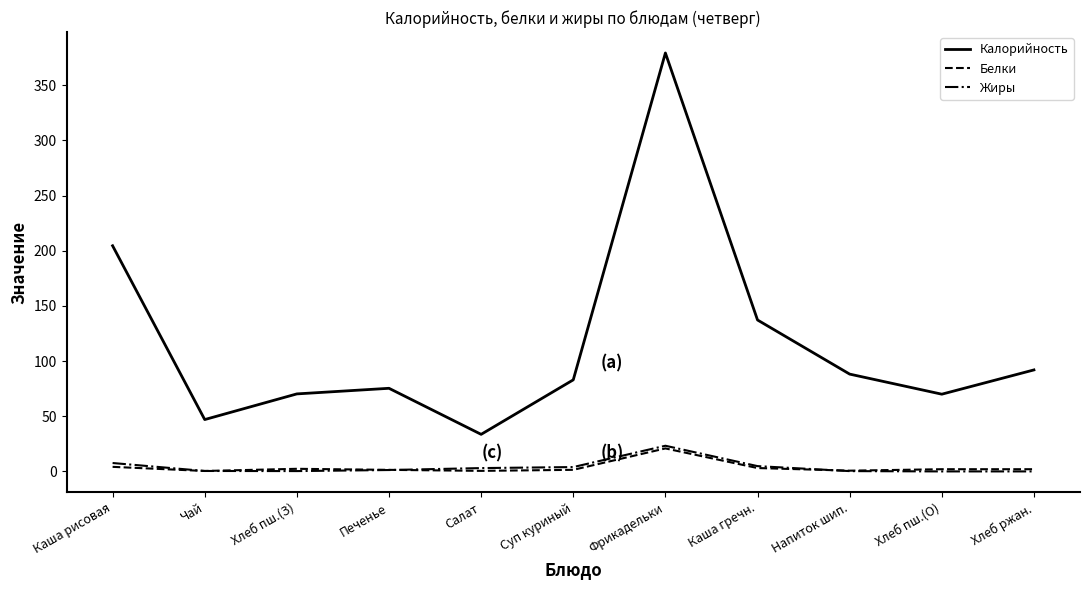

Which series changed the most between Фрикадельки and Каша гречн.?

Калорийность